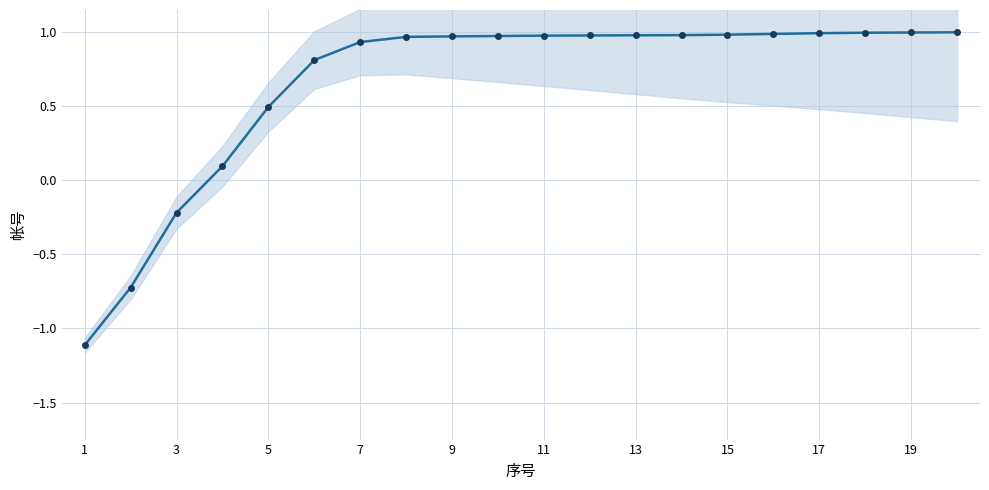

Between 19 and 15, which is larger?

19